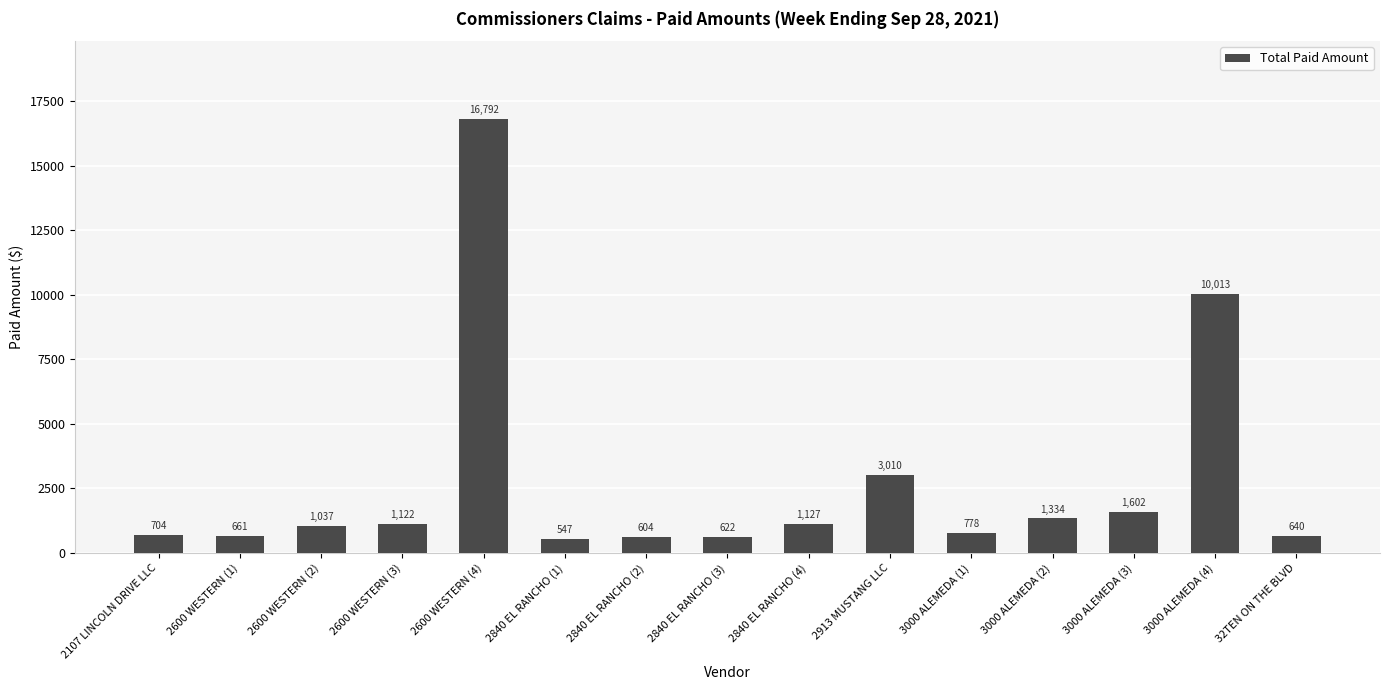

List the labels in order of value, smallest first.

2840 EL RANCHO (1), 2840 EL RANCHO (2), 2840 EL RANCHO (3), 32TEN ON THE BLVD, 2600 WESTERN (1), 2107 LINCOLN DRIVE LLC, 3000 ALEMEDA (1), 2600 WESTERN (2), 2600 WESTERN (3), 2840 EL RANCHO (4), 3000 ALEMEDA (2), 3000 ALEMEDA (3), 2913 MUSTANG LLC, 3000 ALEMEDA (4), 2600 WESTERN (4)